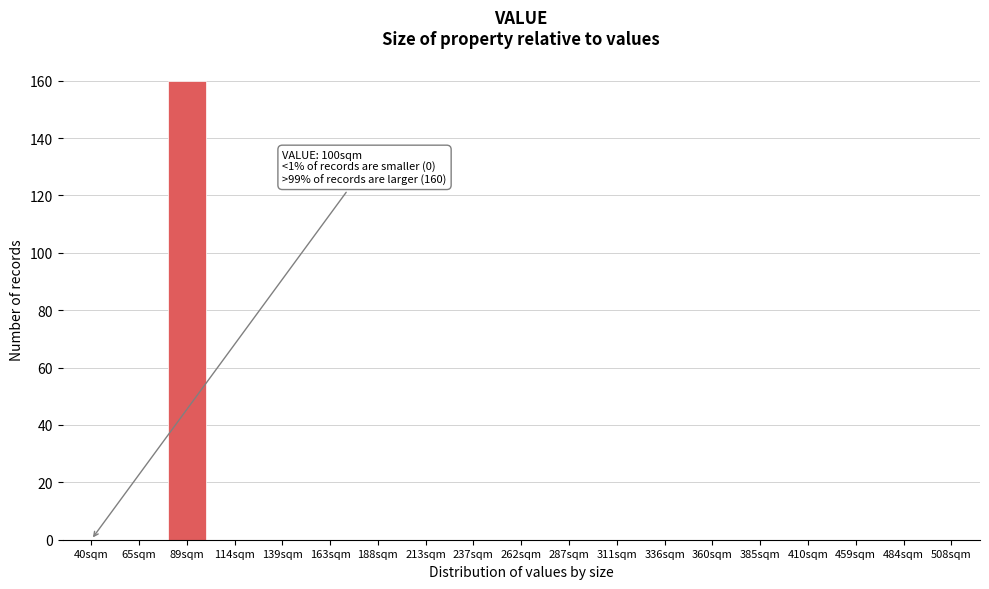

Reading right to left, extract all data points from this chart.

508sqm=0	484sqm=0	459sqm=0	410sqm=0	385sqm=0	360sqm=0	336sqm=0	311sqm=0	287sqm=0	262sqm=0	237sqm=0	213sqm=0	188sqm=0	163sqm=0	139sqm=0	114sqm=0	89sqm=160	65sqm=0	40sqm=0